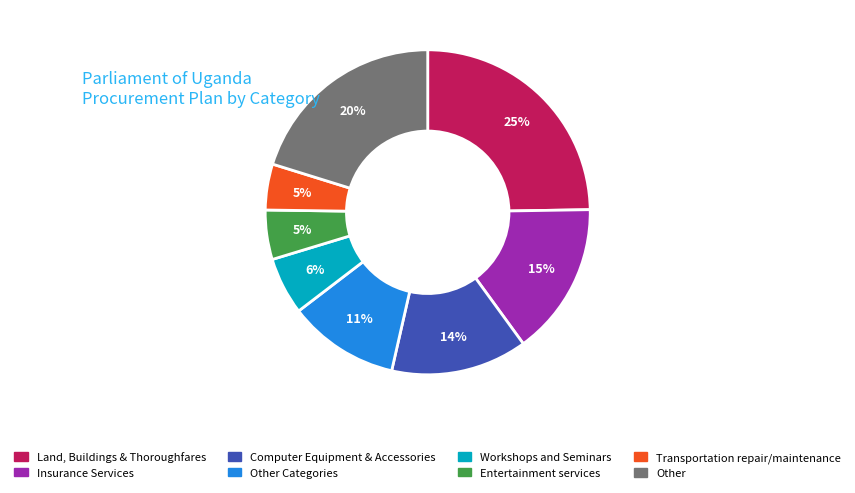

Does any single category account for the majority?

No